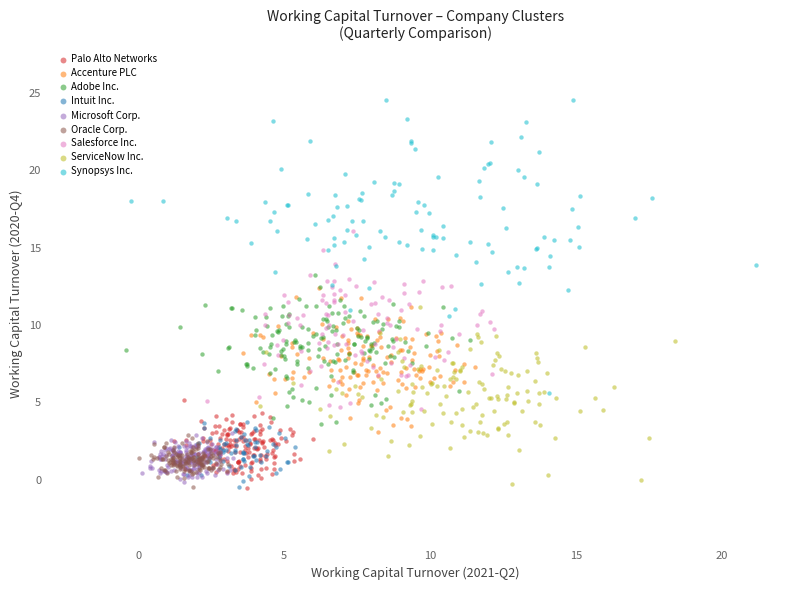

Which series has the largest Y range (max minus min)?

Synopsys Inc.